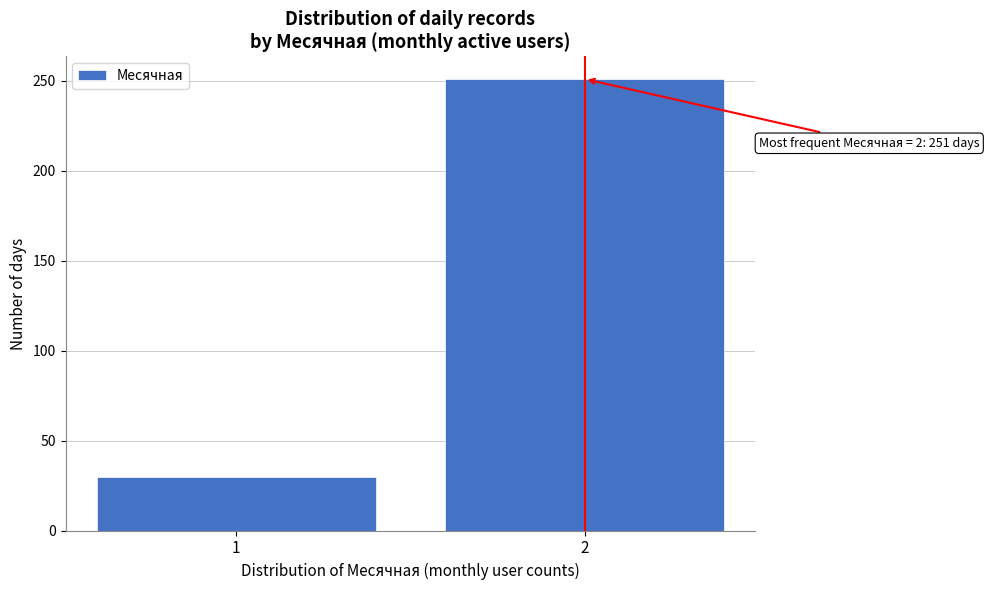

Reading left to right, extract all data points from this chart.

1=30	2=251